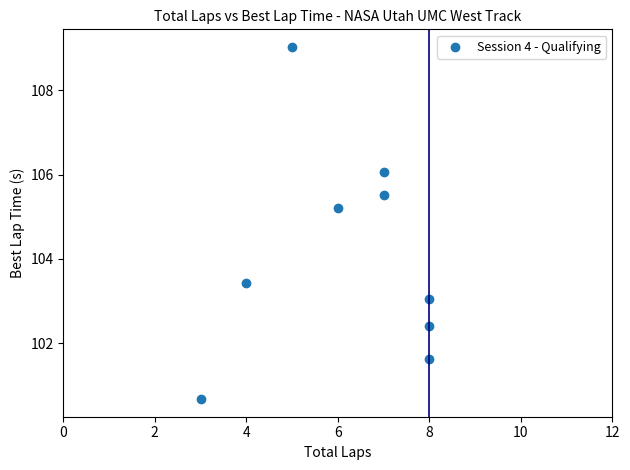

What is the range of X values (max minus min)?

5.0